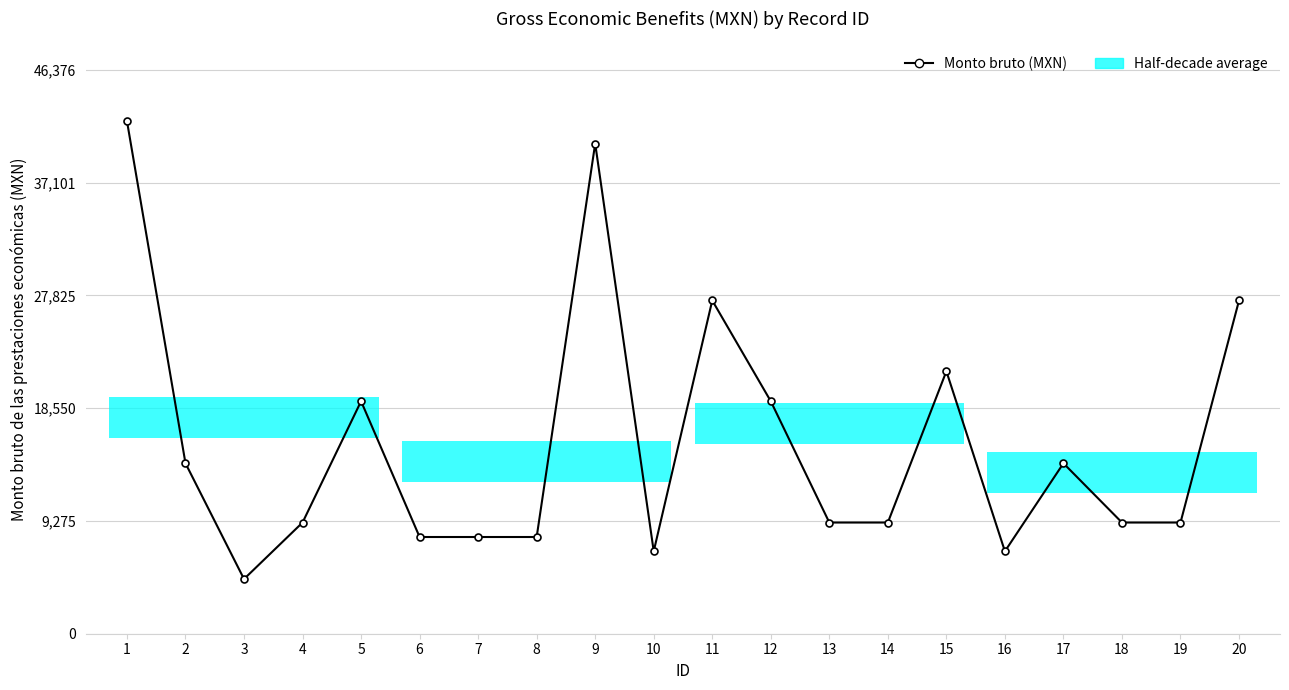

True or false: the data shows 60664.5 at 9.

False